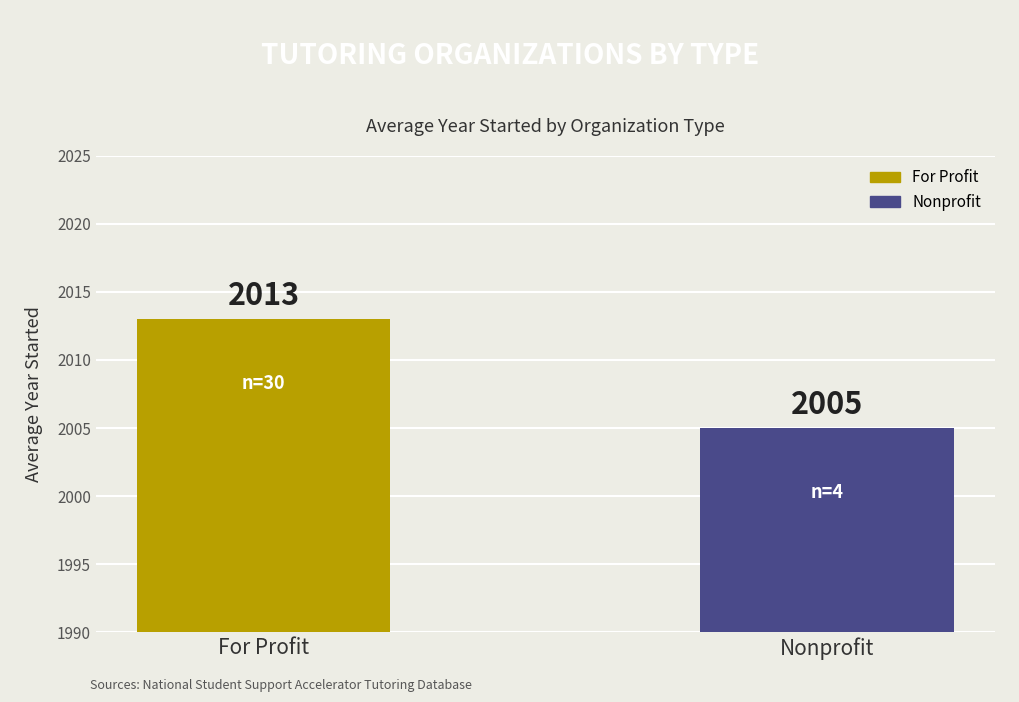

The chart shows a value of 645 at For Profit. True or false?

False